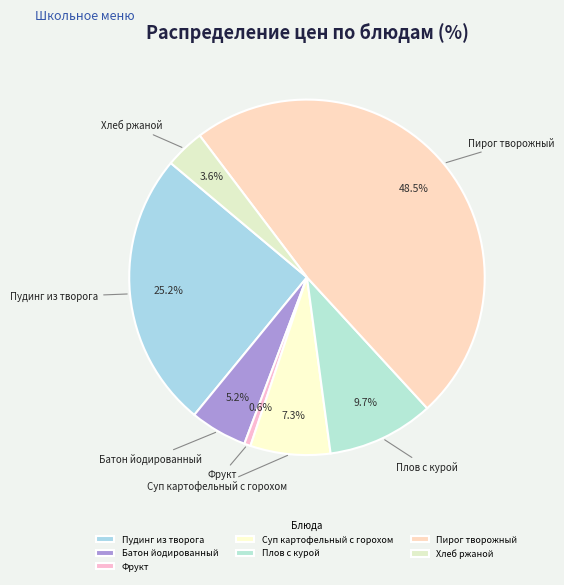

Combined, do Плов с курой and Пирог творожный account for over 50%?

Yes